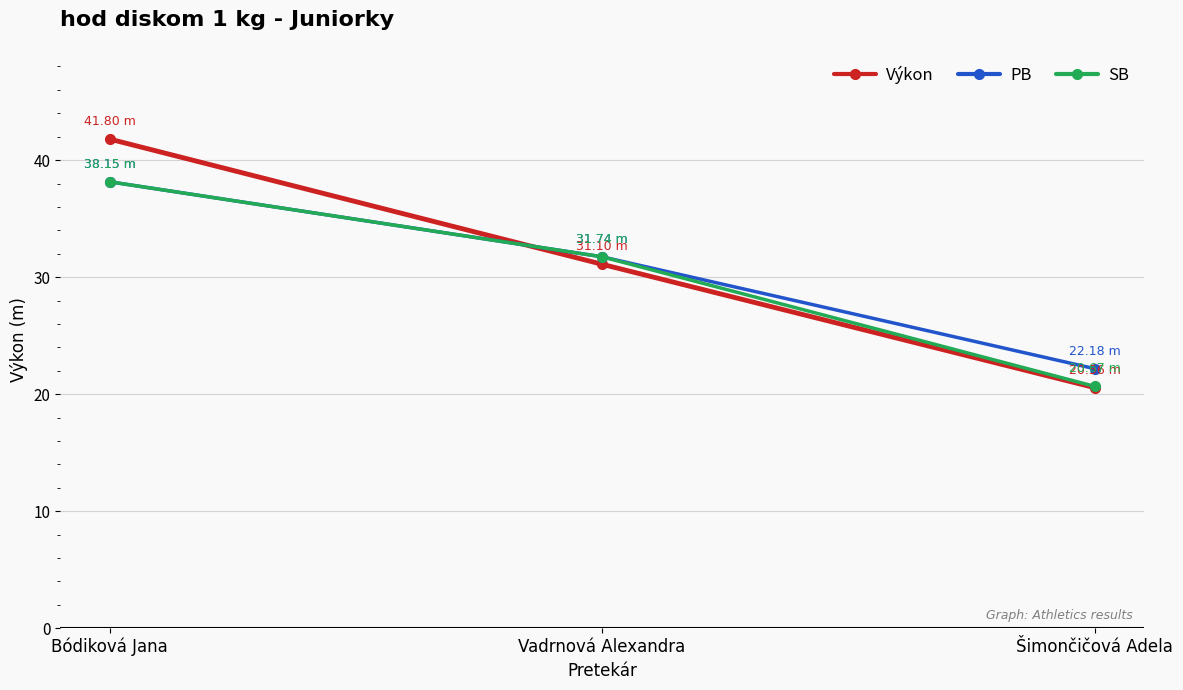

Count the number of data series in this chart.

3